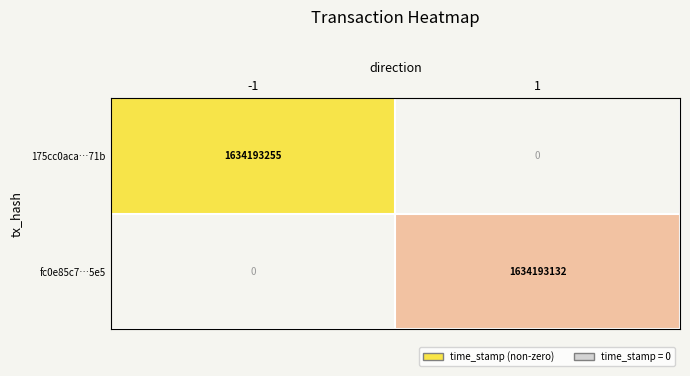

Which series has the largest total across all categories?

175cc0aca6191b272b1f451a5b18dc0a960b71b